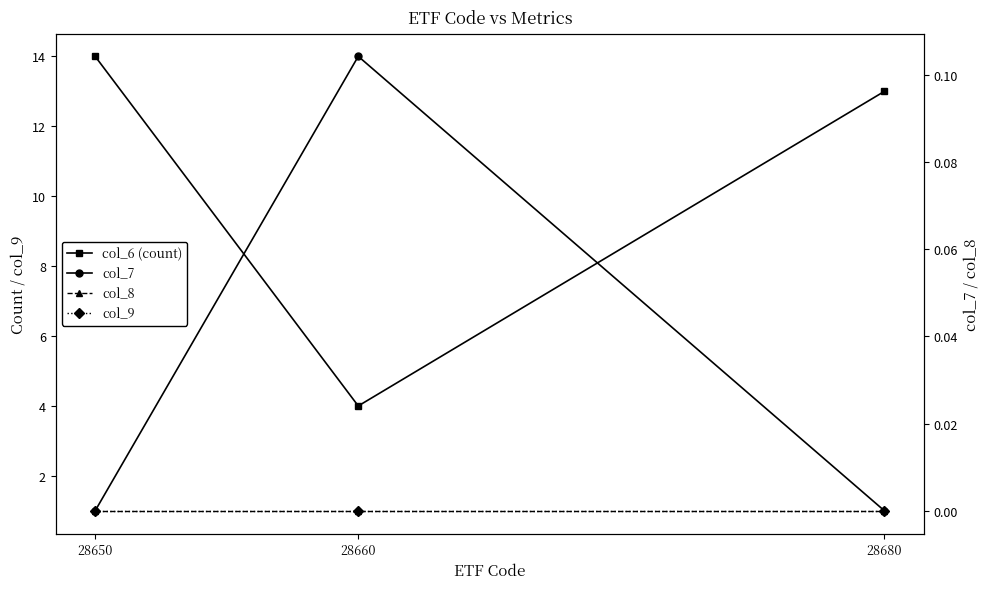

At 28660, list the series in order from largest to smallest.

col_6 (count), col_9, col_7, col_8